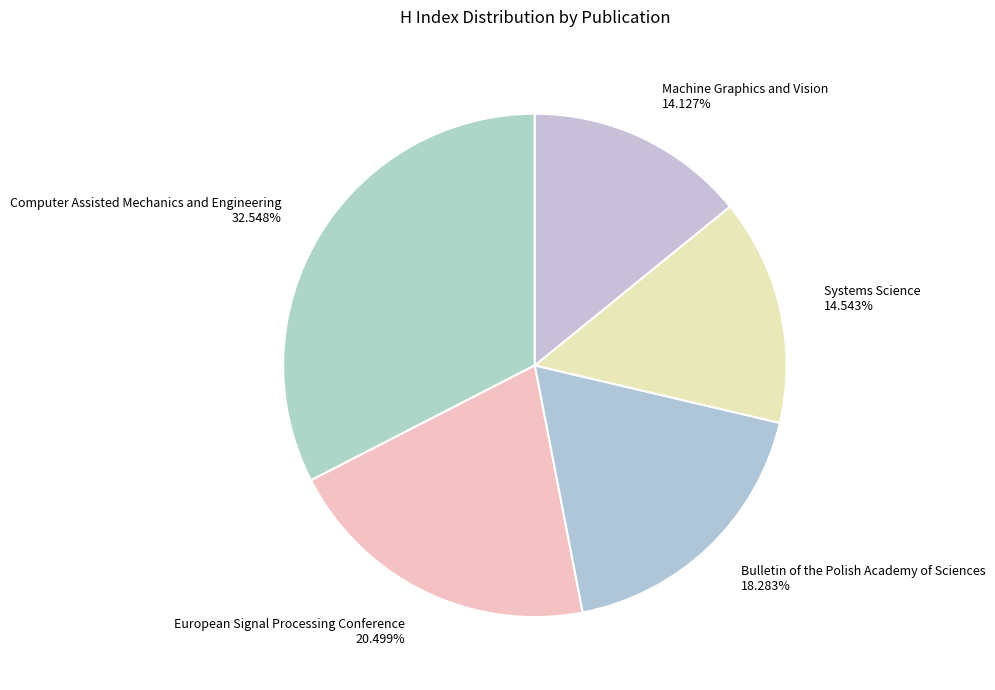

The Bulletin of the Polish Academy of Sciences slice represents 9% of the pie. True or false?

False